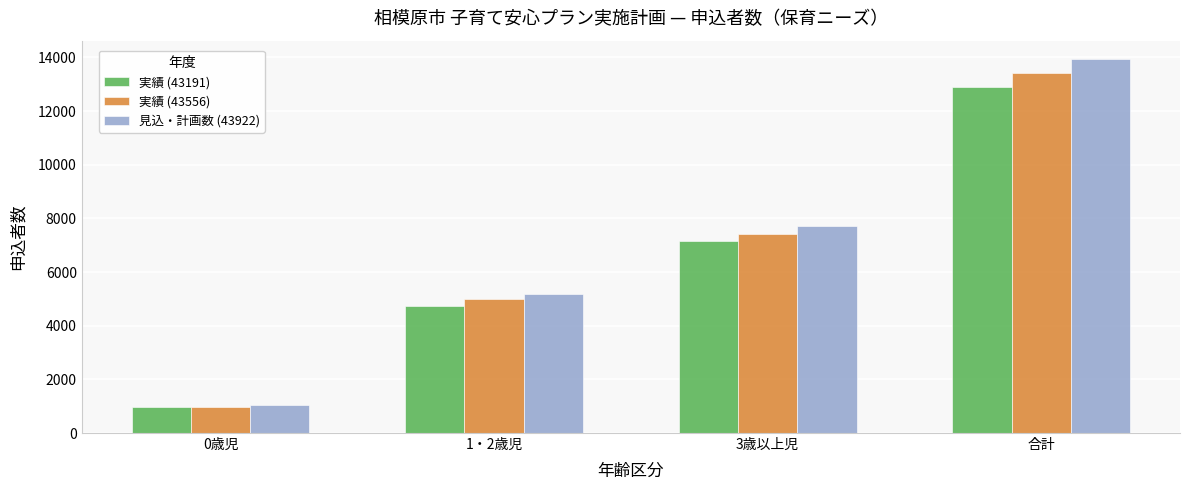

The 実績 (43556) series shows 984 at 0歳児. True or false?

True